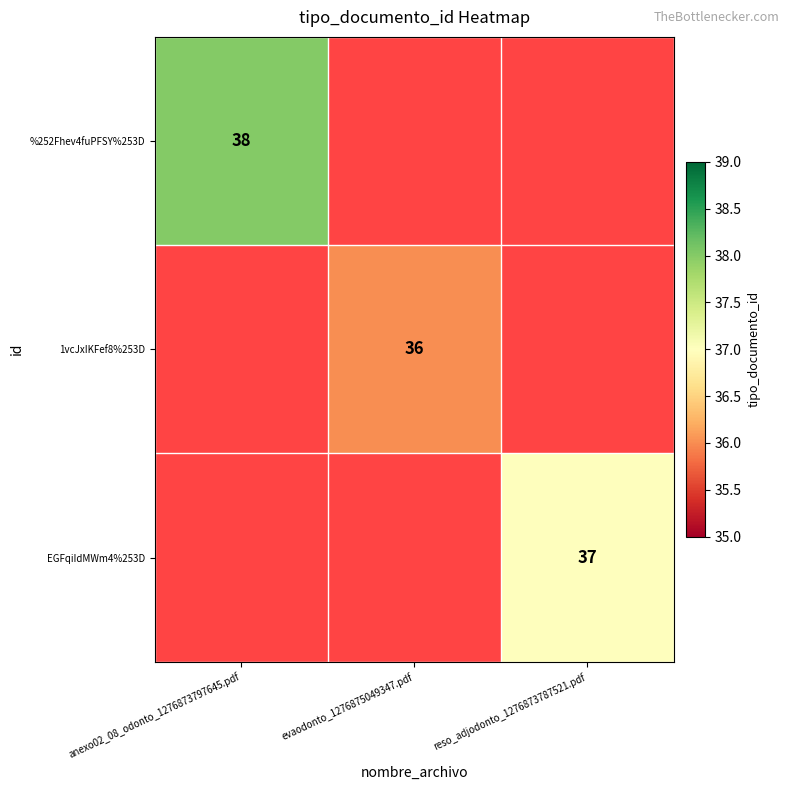

Is it true that 1vcJxIKFef8%253D equals 36 at evaodonto_1276875049347.pdf?

True